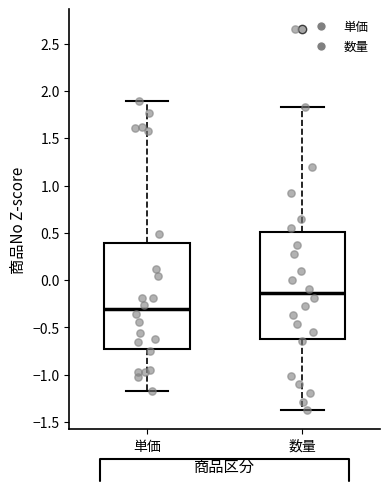

Reading left to right, transcribe this box plot: for each box, give where its median line is, the range the box spans, and where its two whiskers end, as read against the y-axis. The values are not printed on the chart, so give them approximately, as read against the axis.

単価: median -0.30, box -0.75 to 0.40, whiskers -1.15 to 1.90
数量: median -0.15, box -0.60 to 0.50, whiskers -1.40 to 1.85